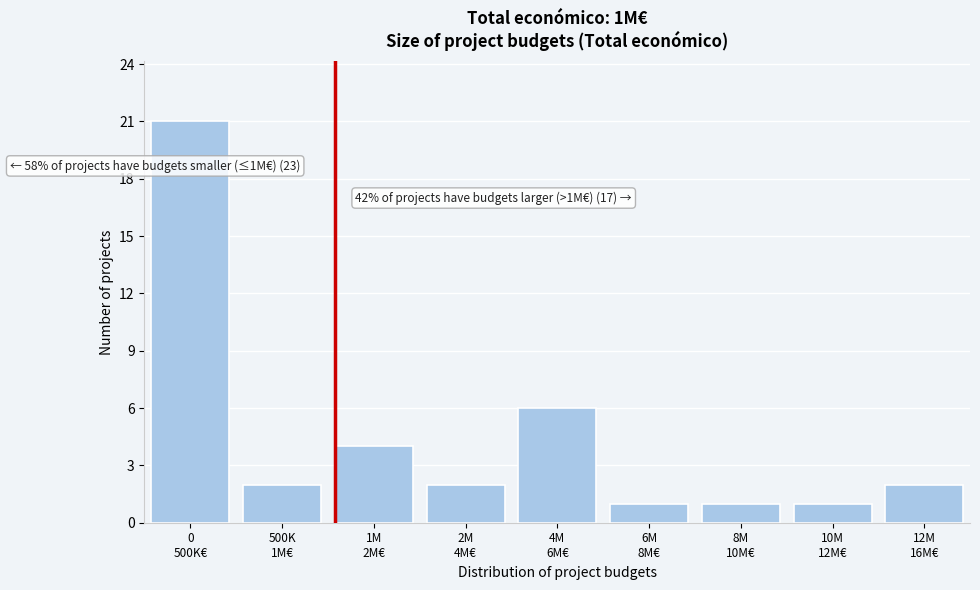

Reading left to right, what are all the values shown in this chart?

21	2	4	2	6	1	1	1	2